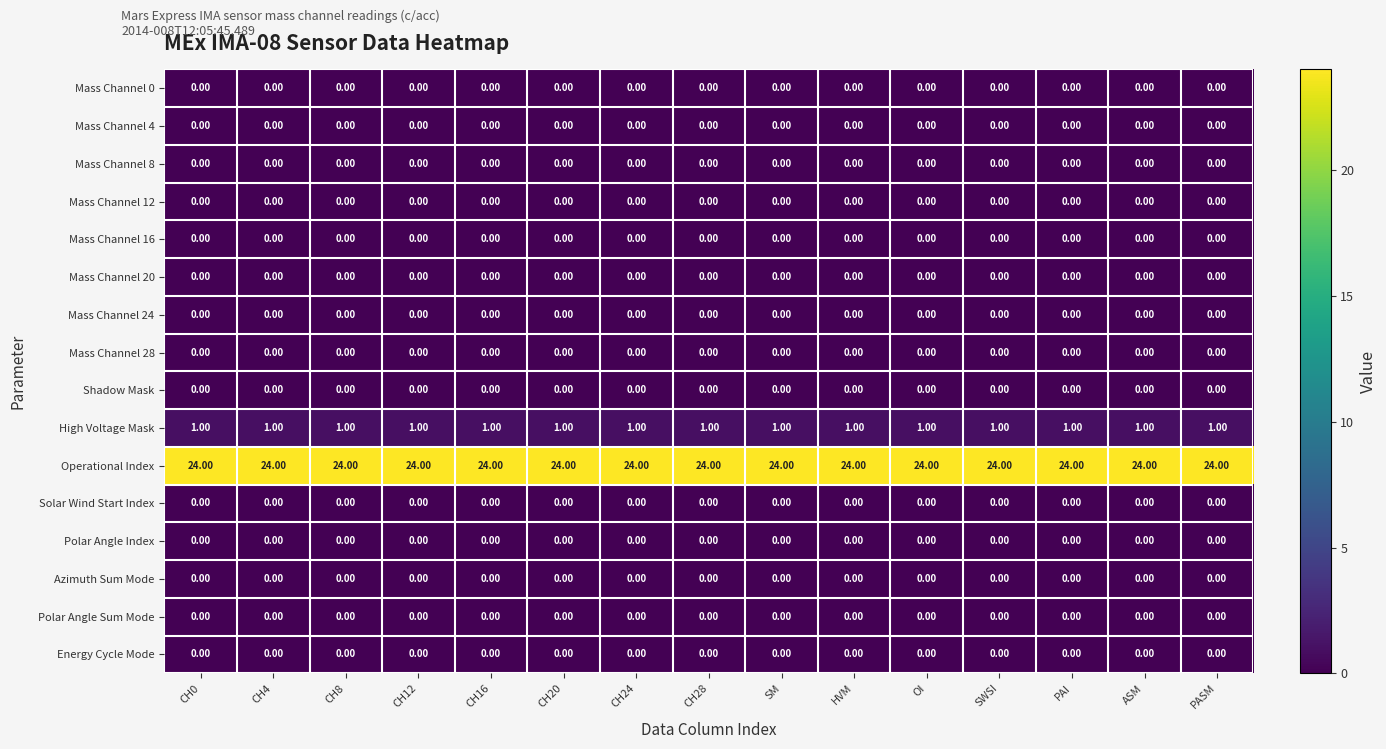

What is the difference between the highest and lowest values at CH20?

24